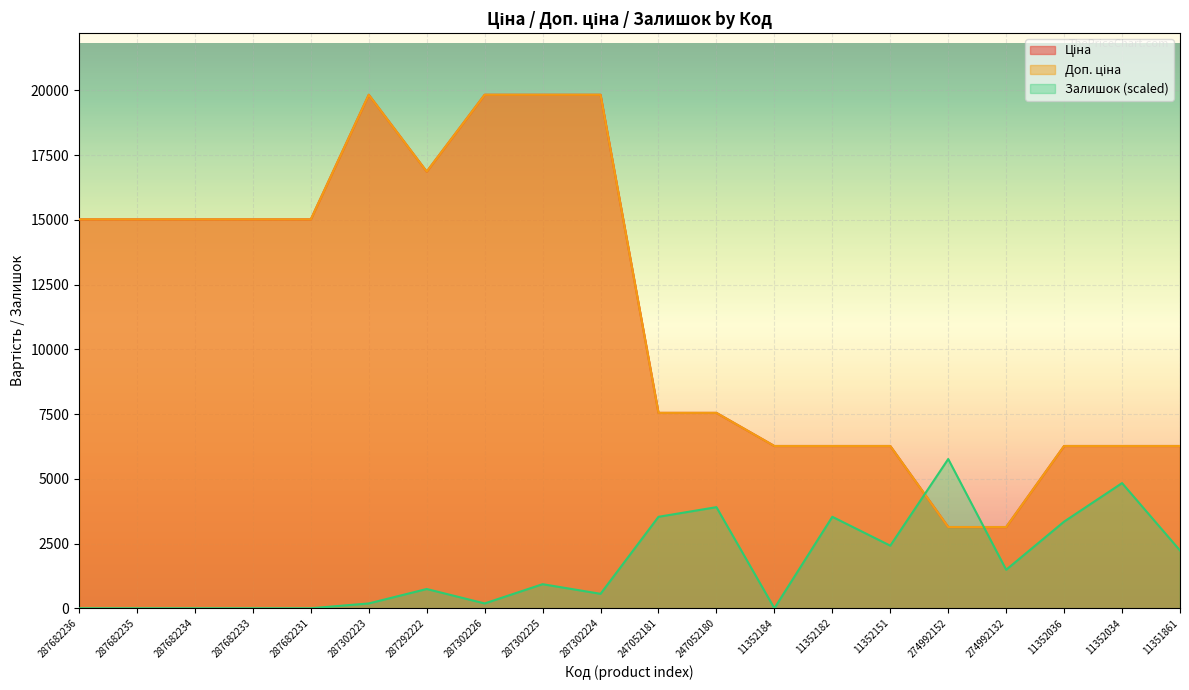

Is the value of Доп. ціна at 274992152 greater than the value of Ціна at 287292222?

No